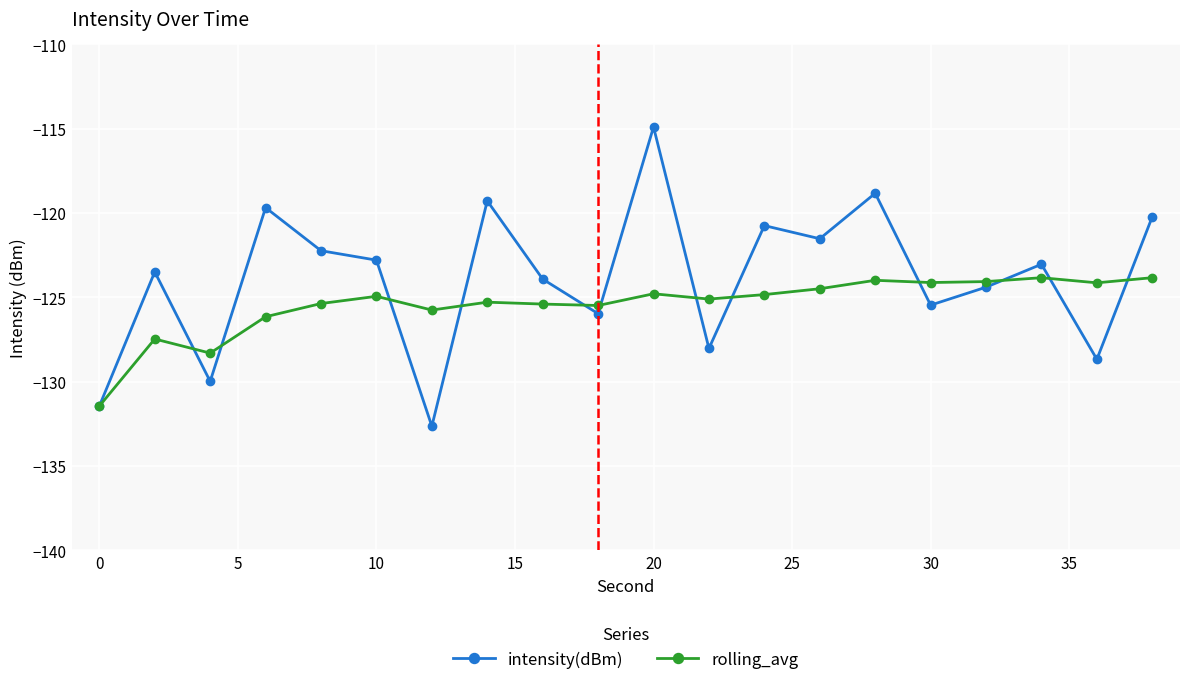

True or false: intensity(dBm) has more than 0 interior local peaks.

True